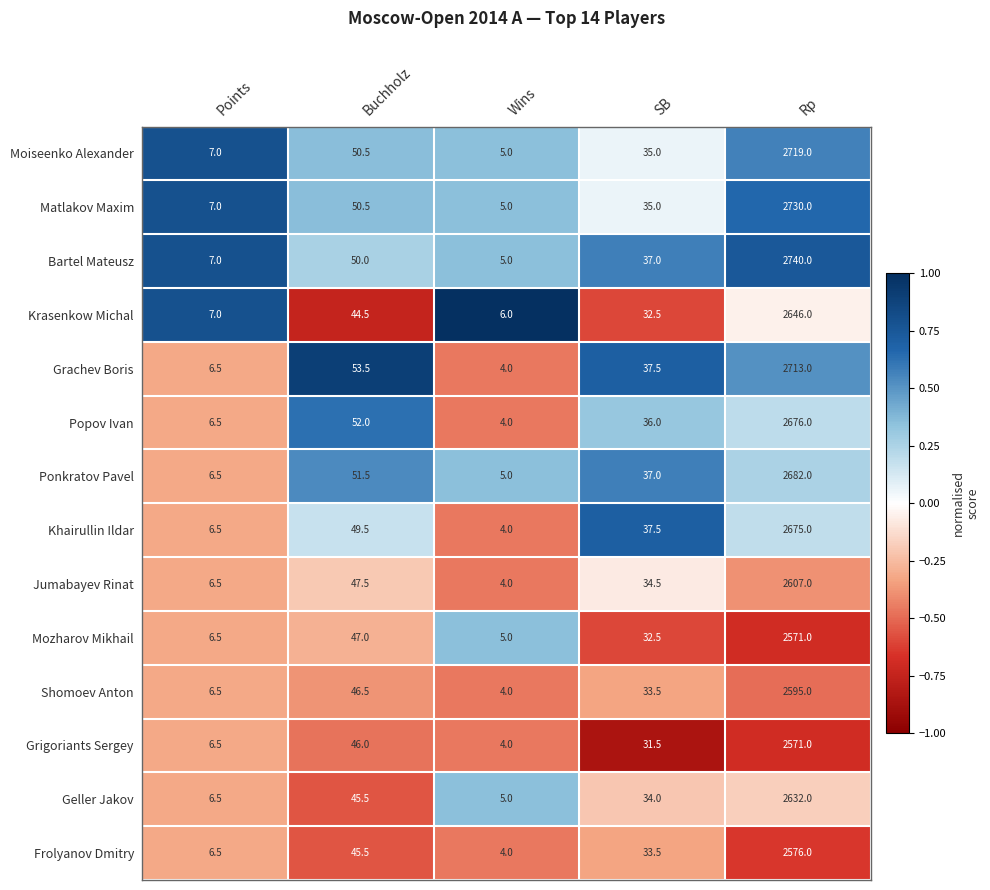

Which series has the largest range (max minus min)?

Bartel Mateusz